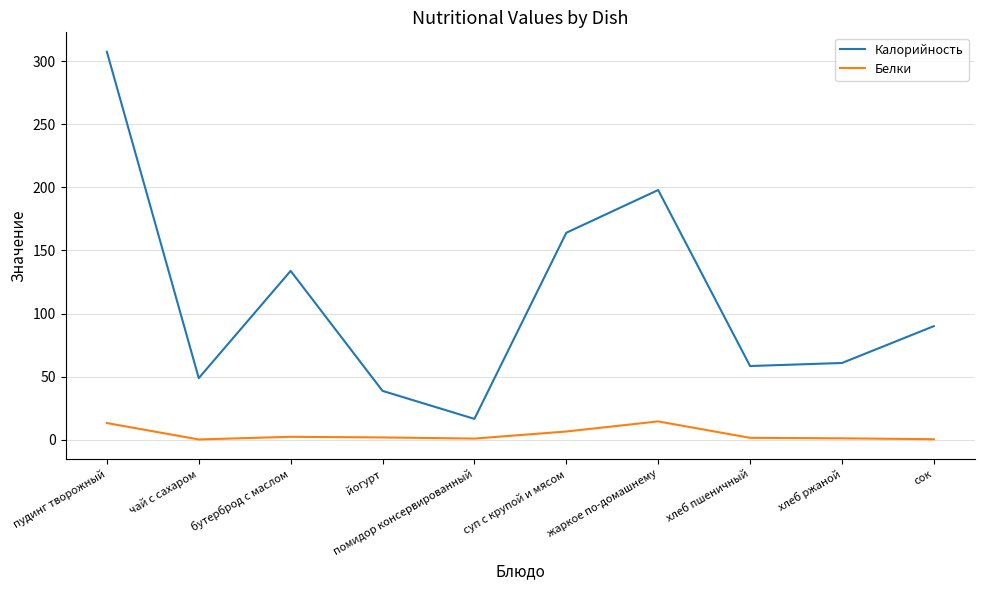

At which category is the sum across all series the highest?

пудинг творожный